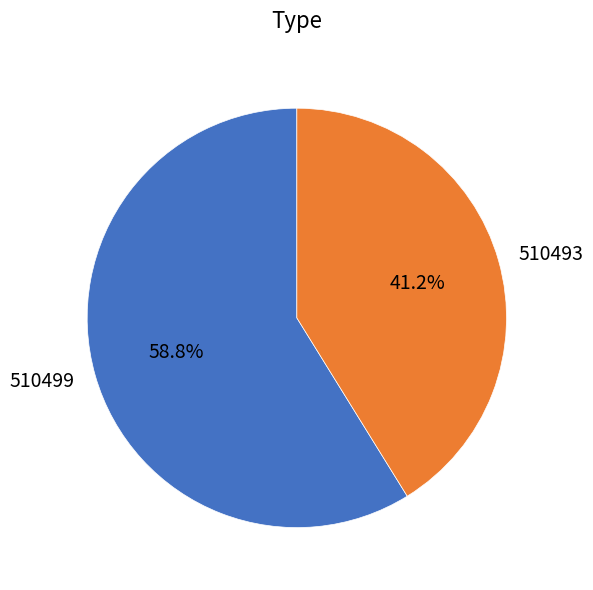

Combined, what portion of the pie is 510499 and 510493?

100.0%